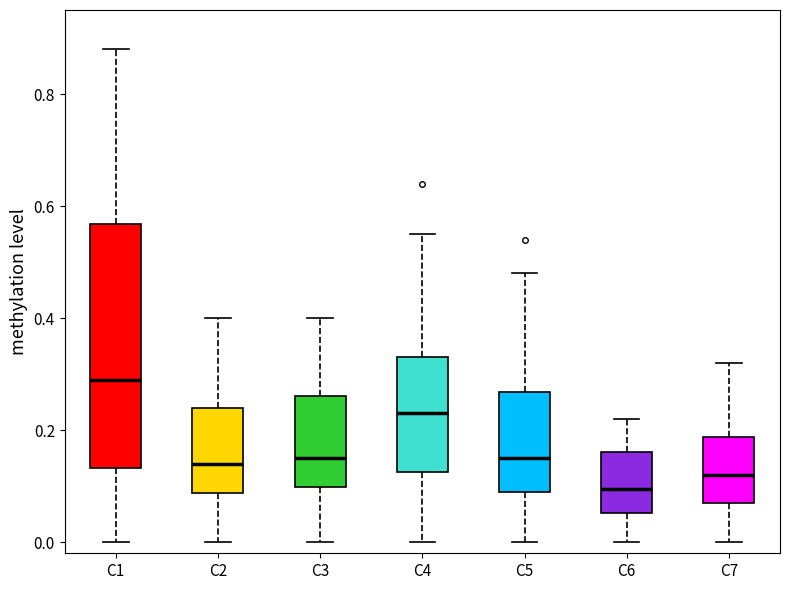

Which box is the tallest, from its lower edge to its upper edge?

C1